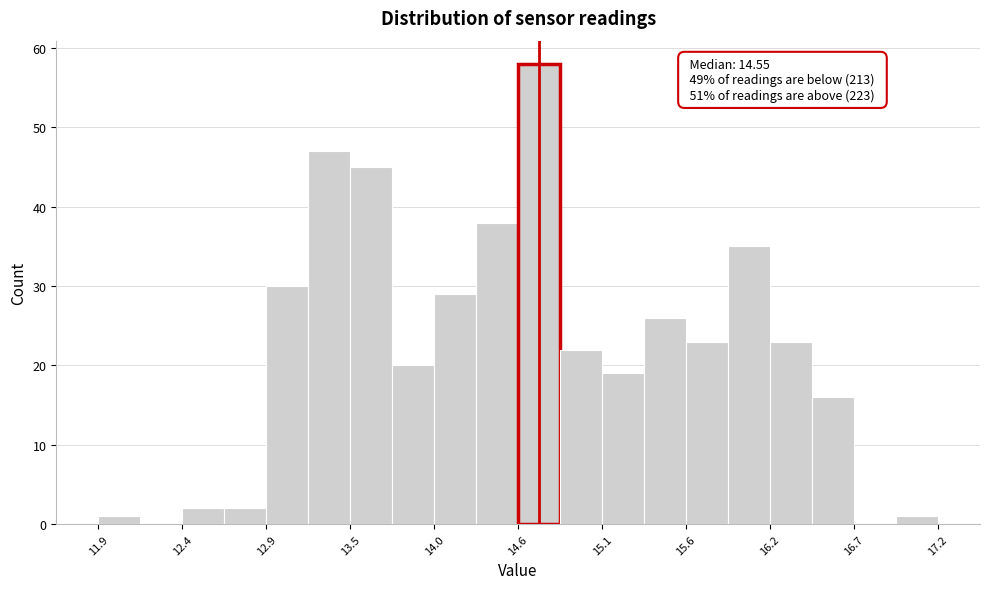

Around what value on the x-axis is the tallest bar? Give the approximate position of its centre, as read against the axis.

14.7